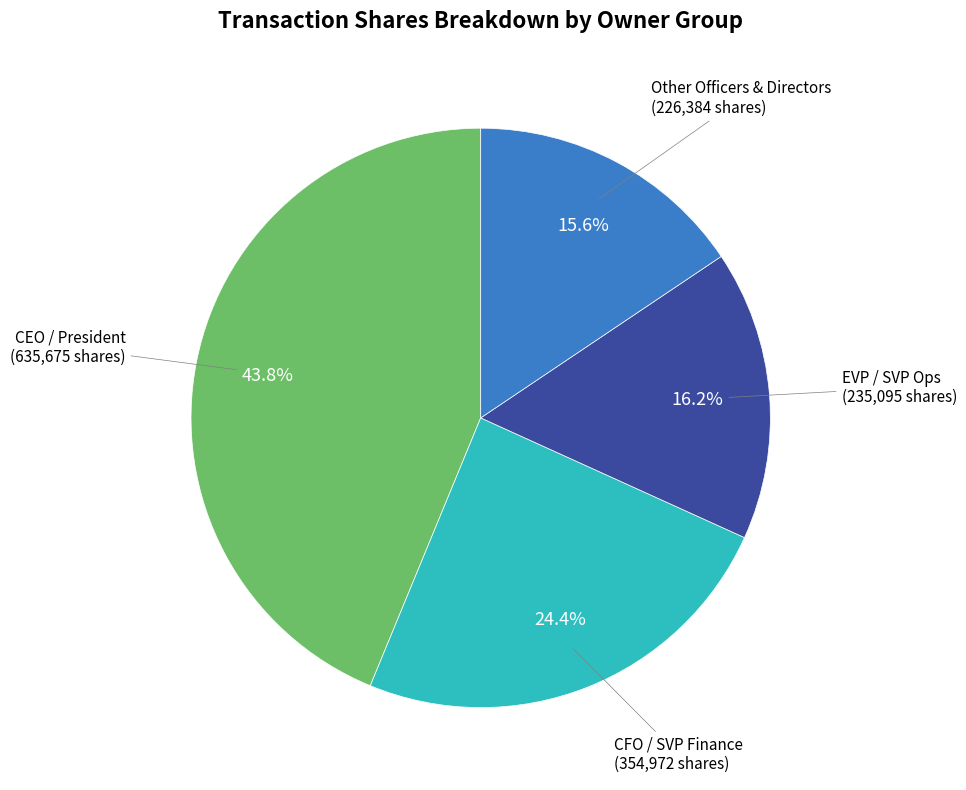

To the nearest percent, what is the average slice percentage?

25%